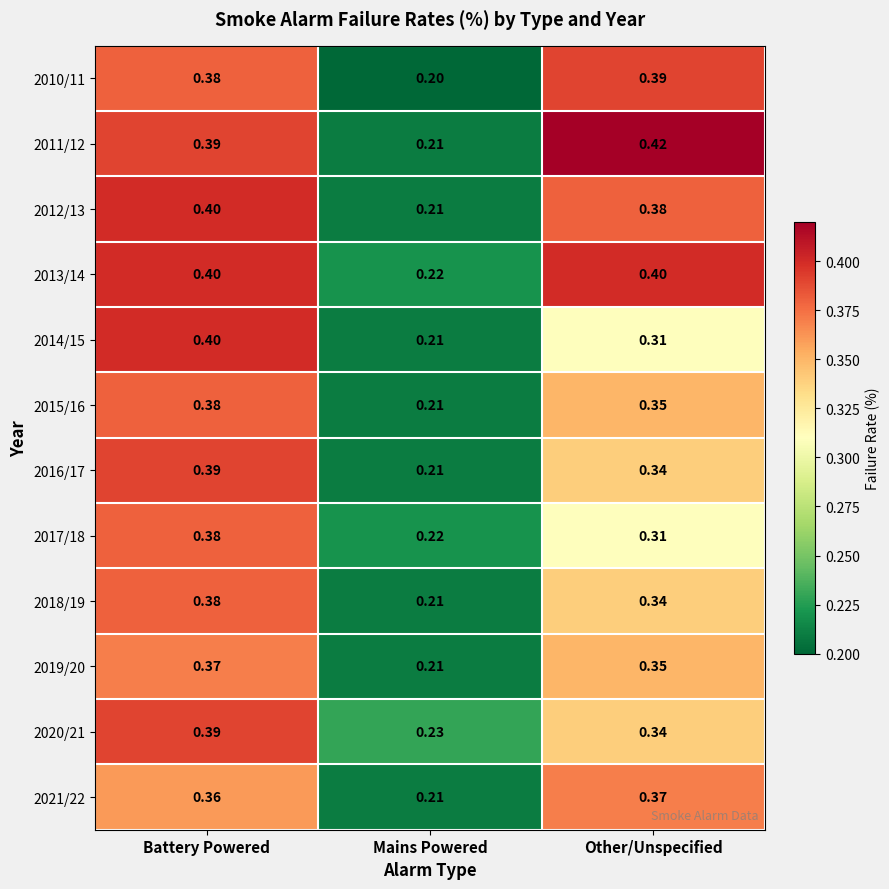

At which label is 2014/15 closest to 0?

Mains Powered